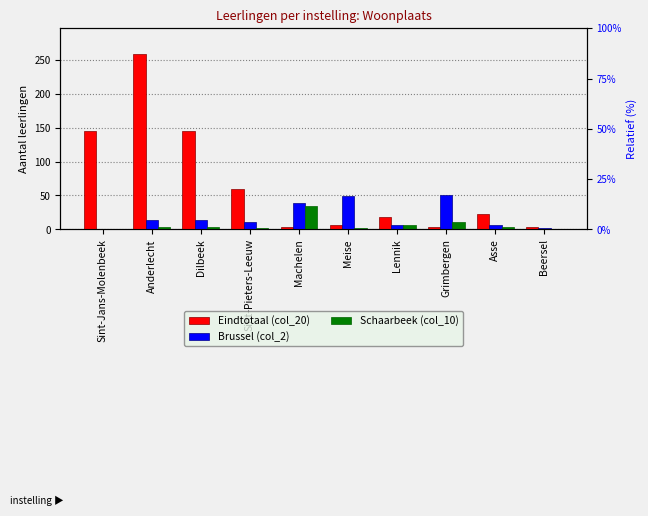

What is the approximate value of Schaarbeek (col_10) at Machelen, to the nearest 10?

40